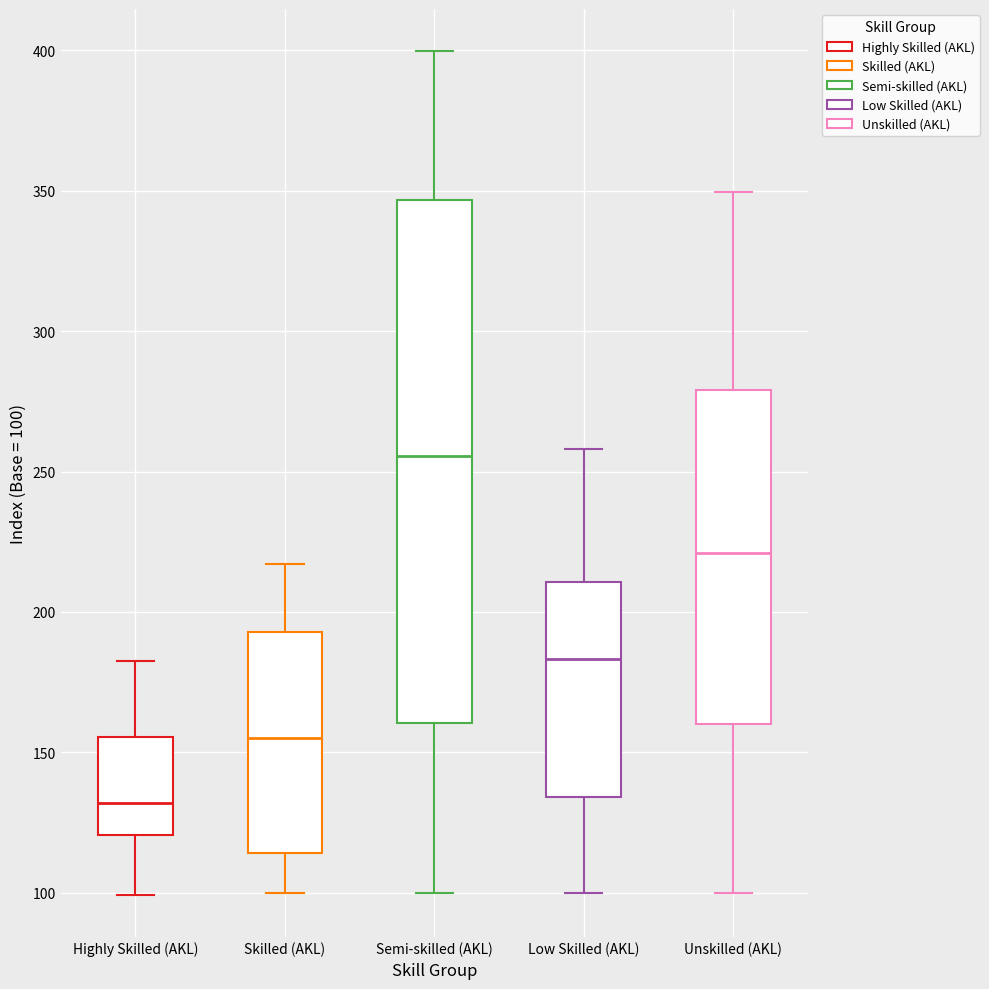

Which box's median line is the highest?

Semi-skilled (AKL)